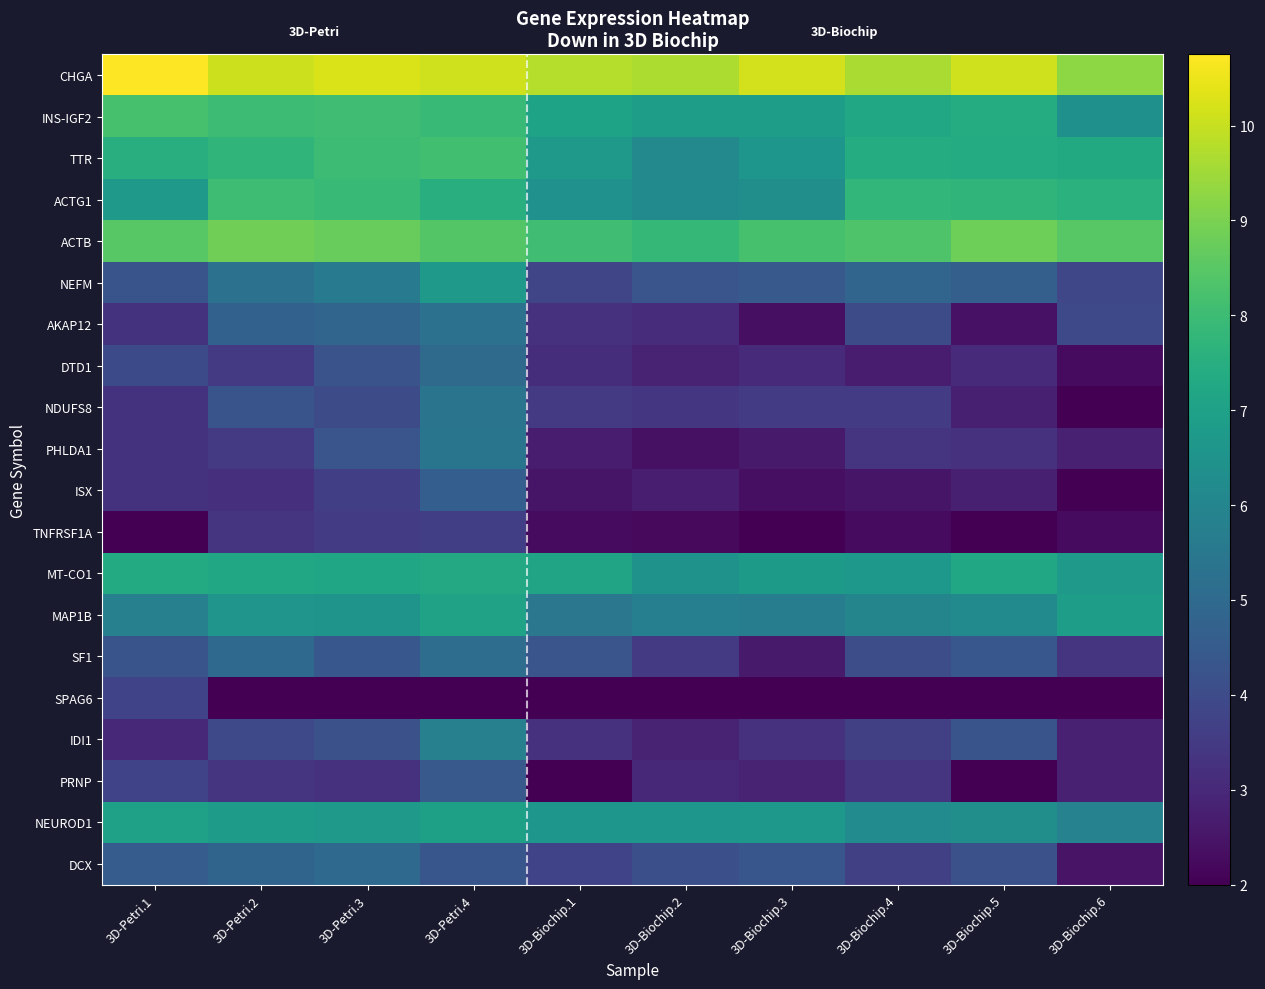

How many series are shown in this chart?

20